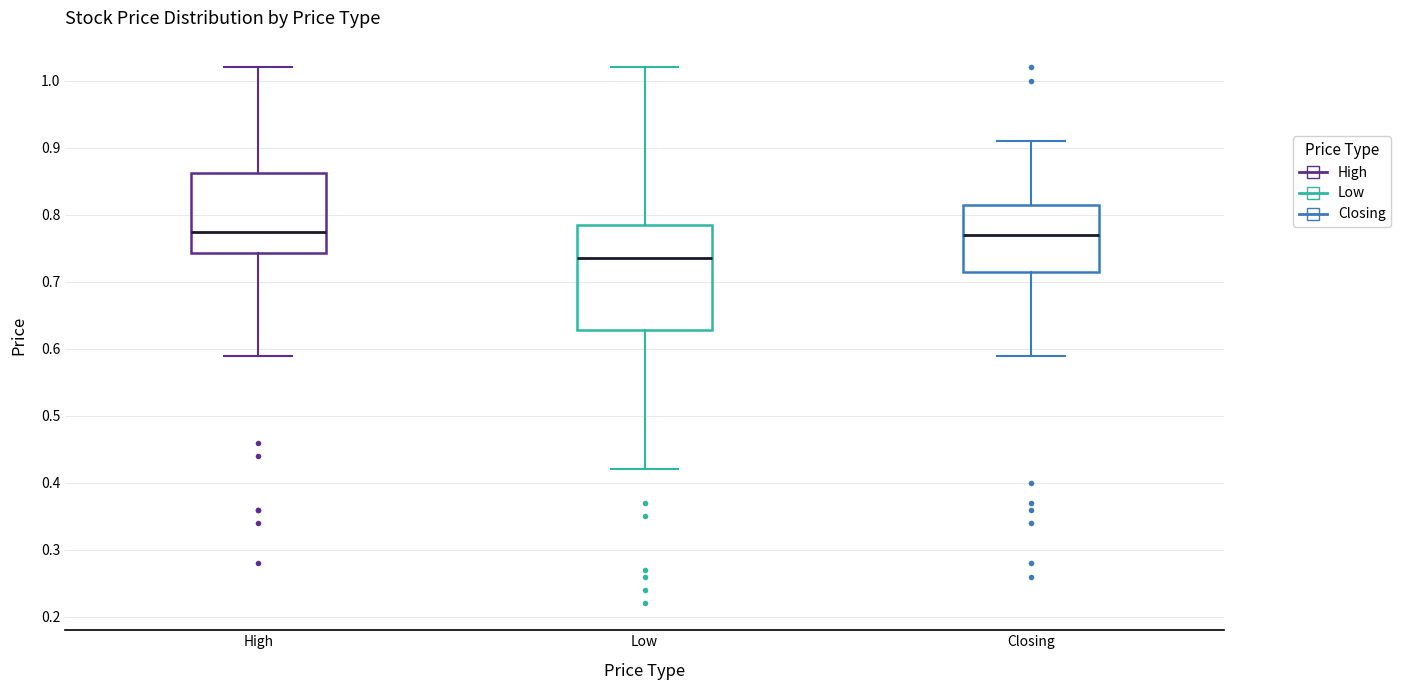

Reading left to right, read every box against the y-axis: the position of its median line, the range the box covers, and the ends of its whiskers. The values are not printed on the chart, so give them approximately, as read against the axis.

High: median 0.78, box 0.74 to 0.86, whiskers 0.59 to 1.02
Low: median 0.74, box 0.63 to 0.79, whiskers 0.42 to 1.02
Closing: median 0.77, box 0.72 to 0.82, whiskers 0.59 to 0.91